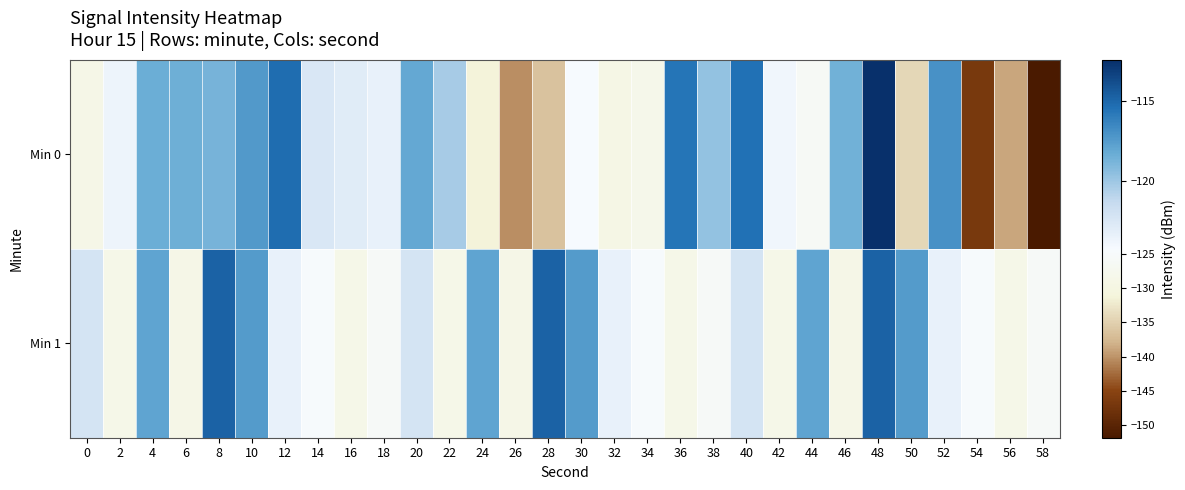

What is the maximum value shown in the chart?

-112.4